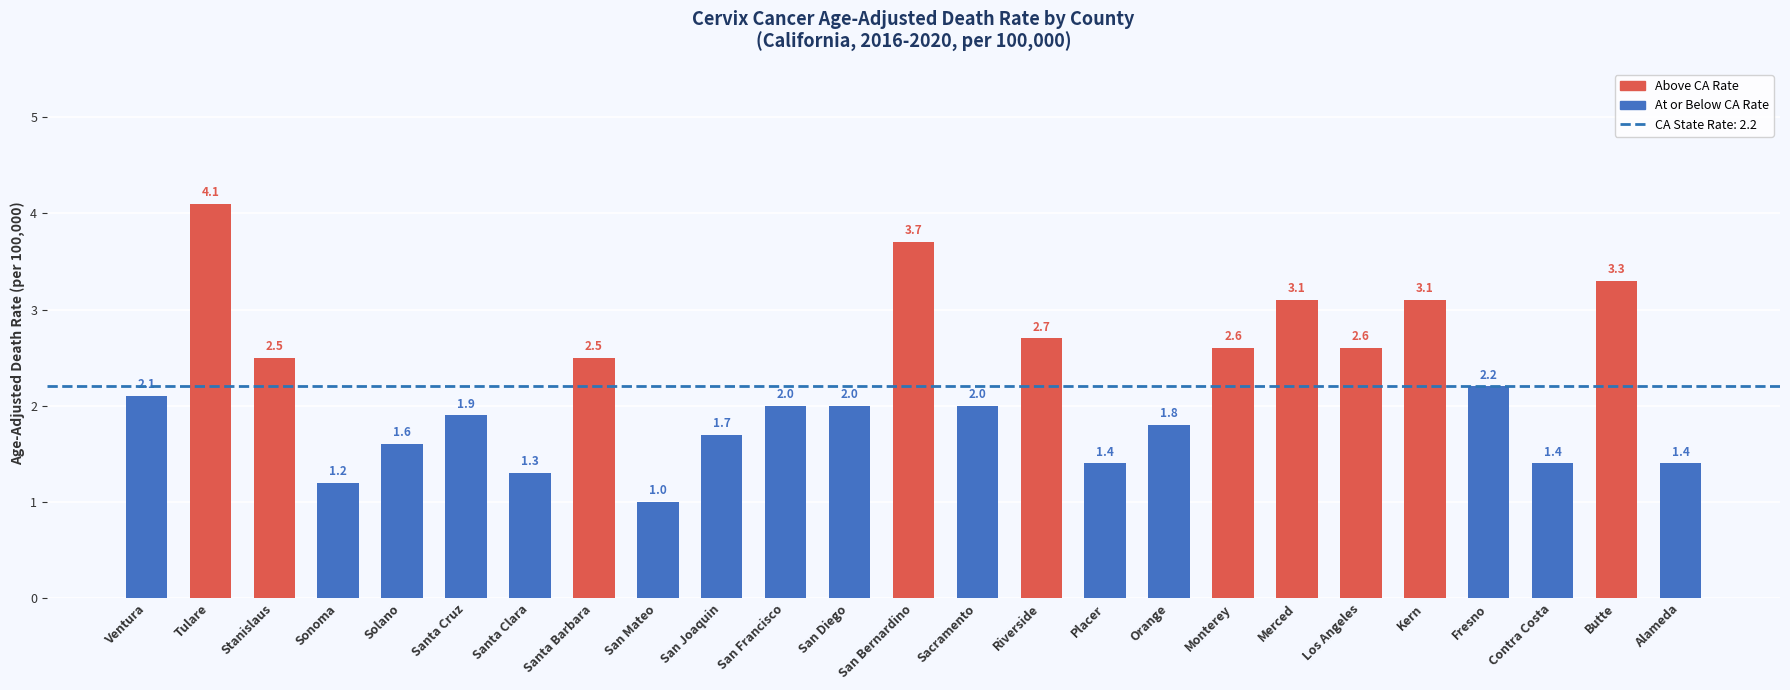

What is the change in value from Sonoma to Santa Cruz?

+0.7